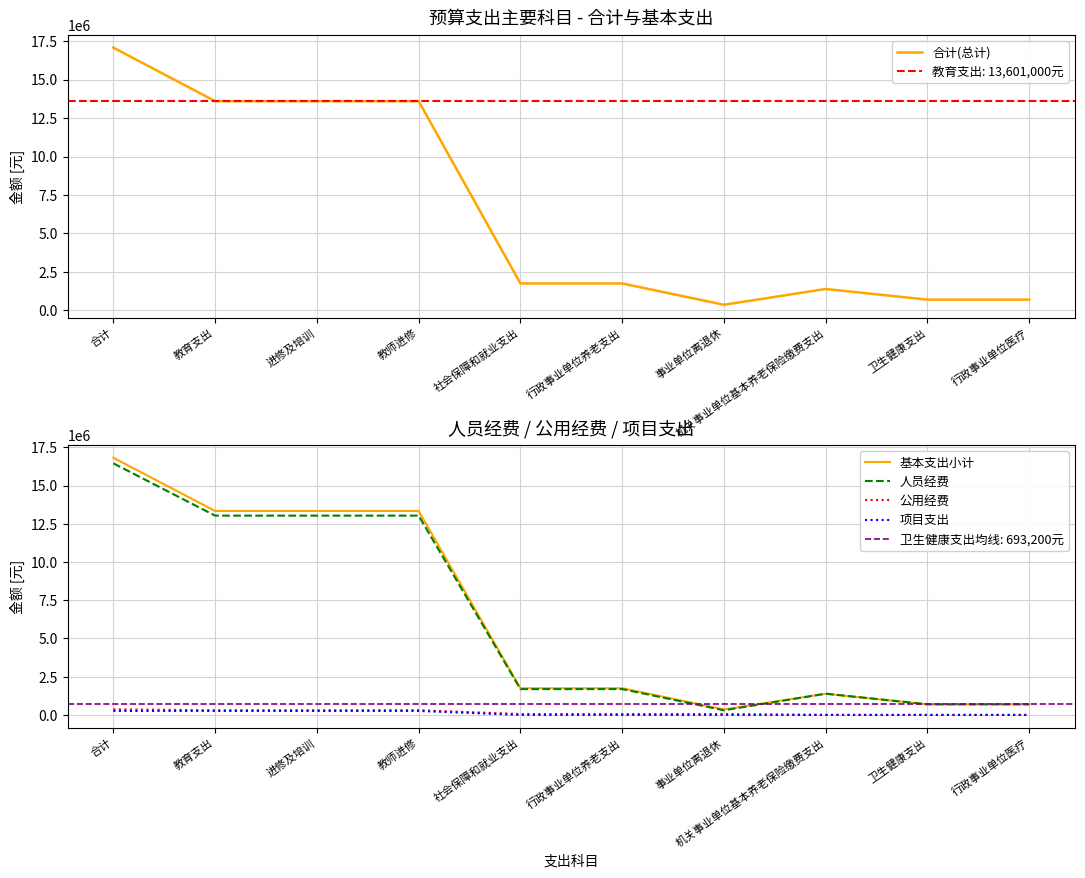

What are all the series names shown in the legend?

合计(总计), 基本支出小计, 人员经费, 公用经费, 项目支出